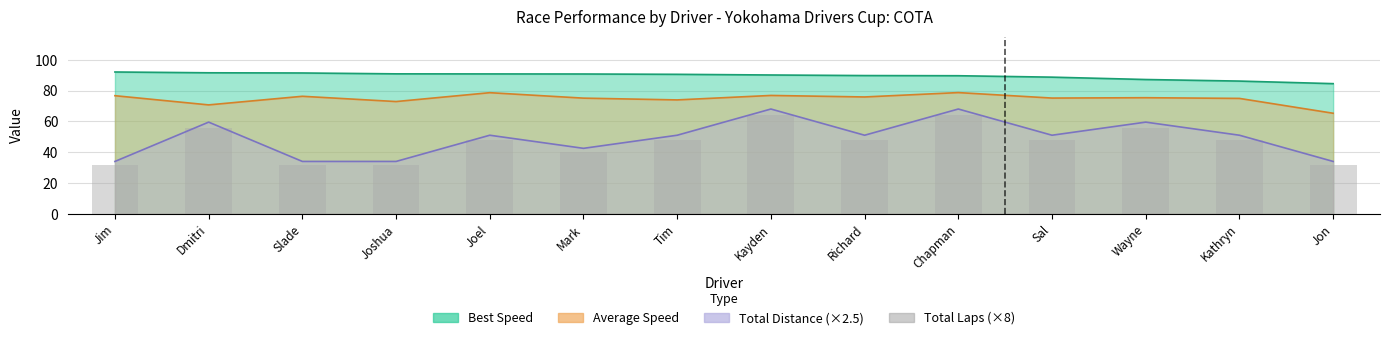

How many data points are above 48?

4